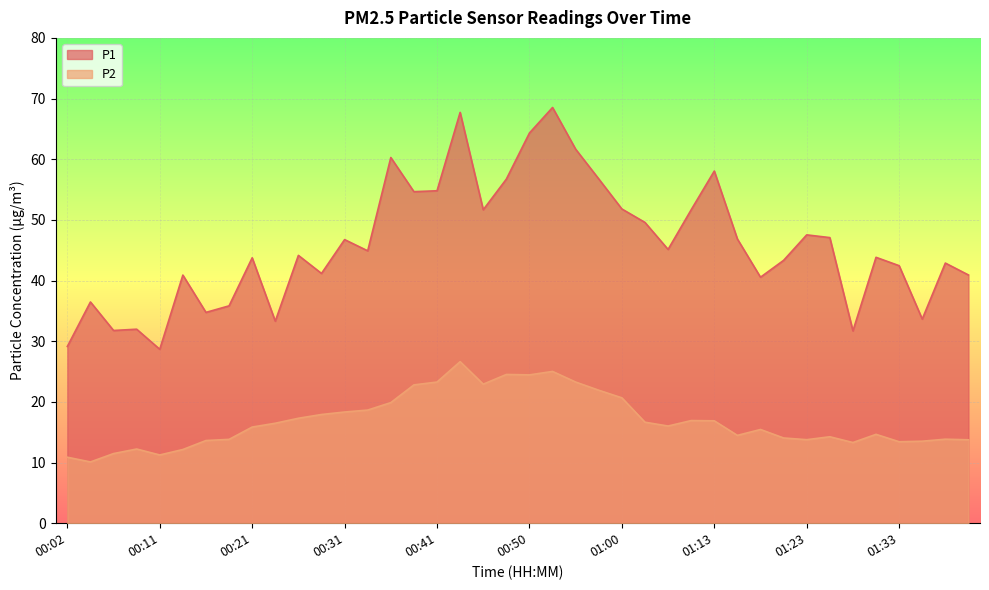

True or false: P2 has a value of 22.8 at 00:38.

True